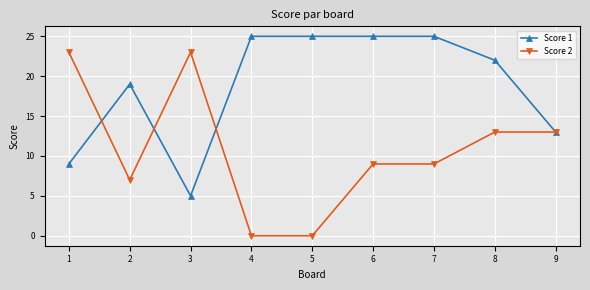

The value of Score 1 at 6 is 35. True or false?

False